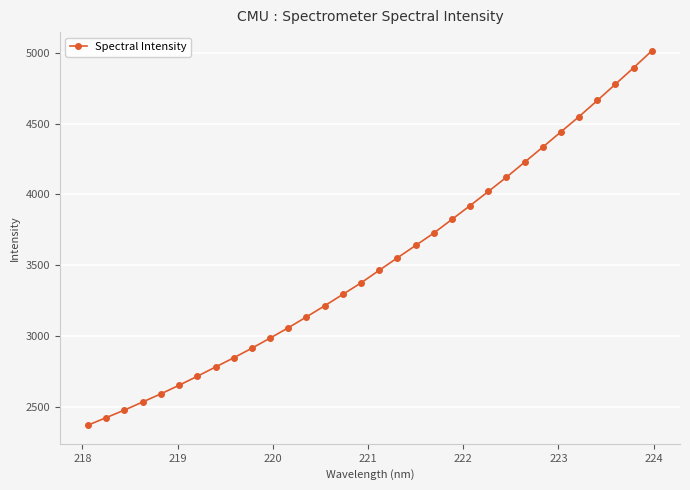

What is the smallest value displayed?

2370.5